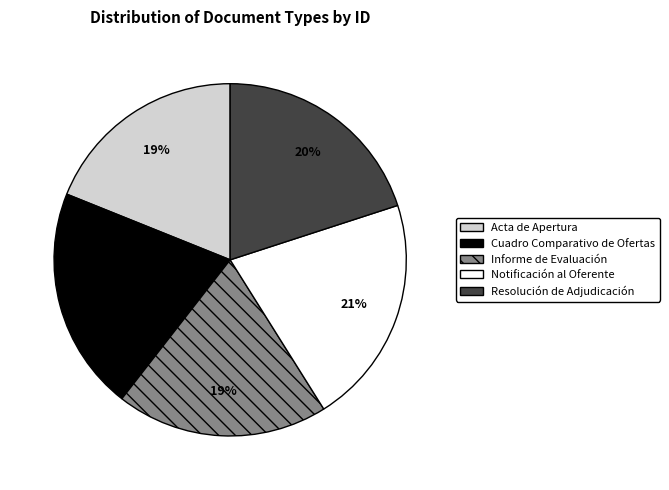

Is it true that Acta de Apertura is 19% of the pie?

True